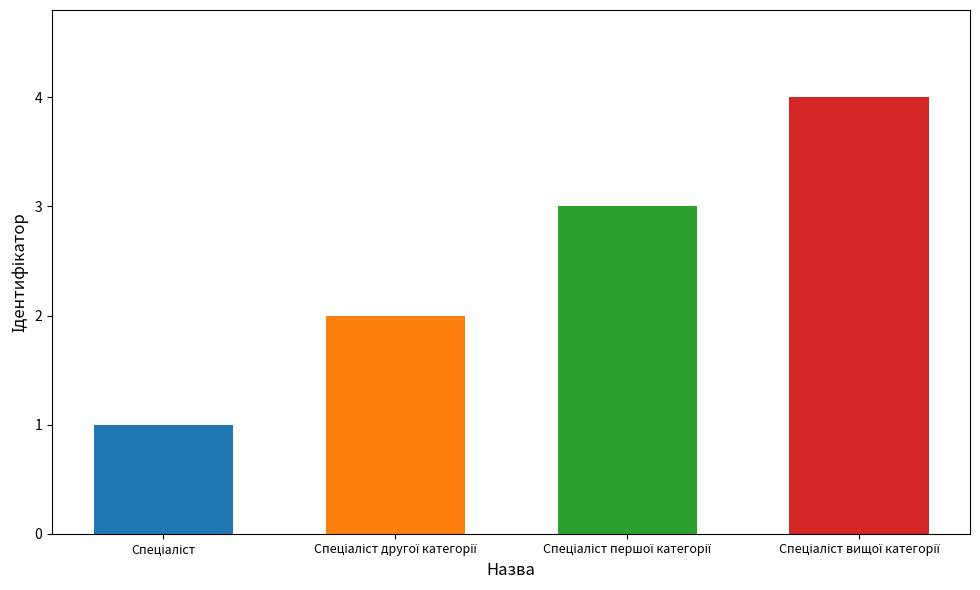

Are the bars horizontal?

No